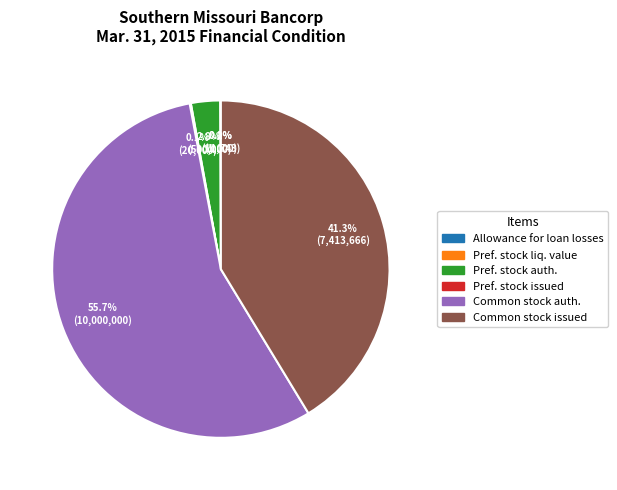

Does any single category account for the majority?

Yes